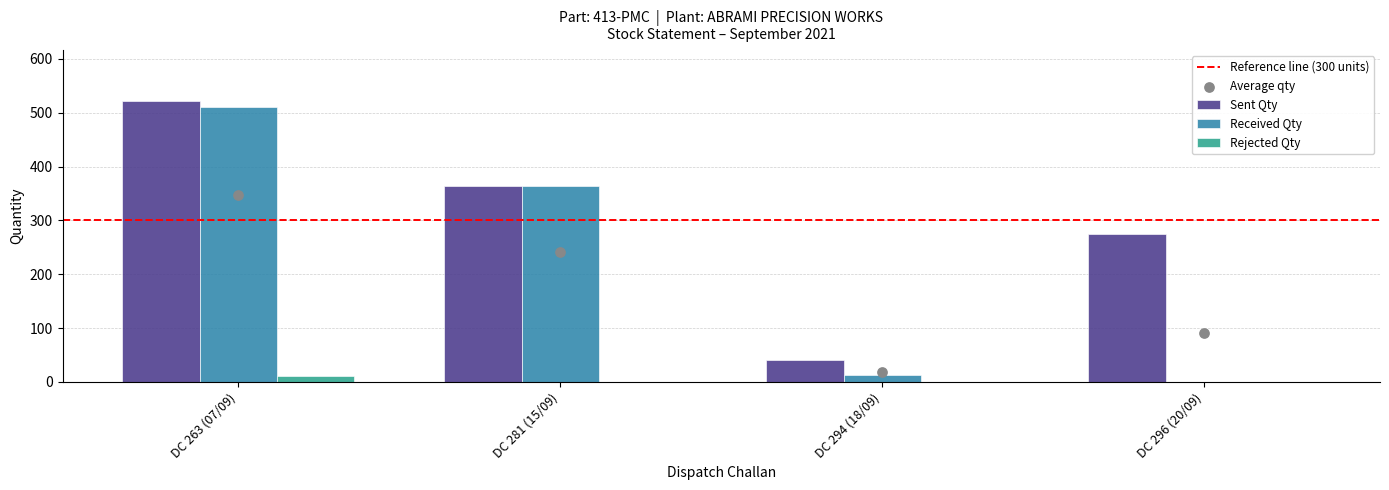

Which series has the largest total across all categories?

Sent Qty